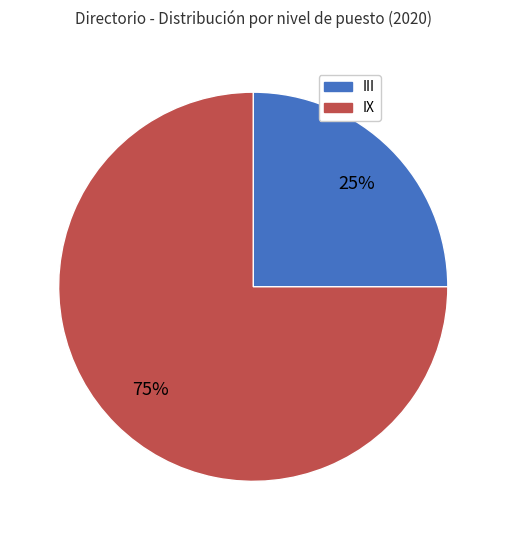

How many segments does this pie chart have?

2